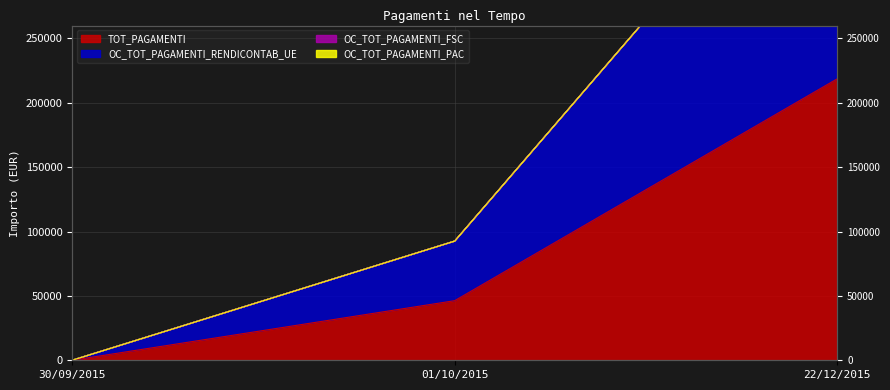

What is the approximate value of TOT_PAGAMENTI at 22/12/2015?

218635.6